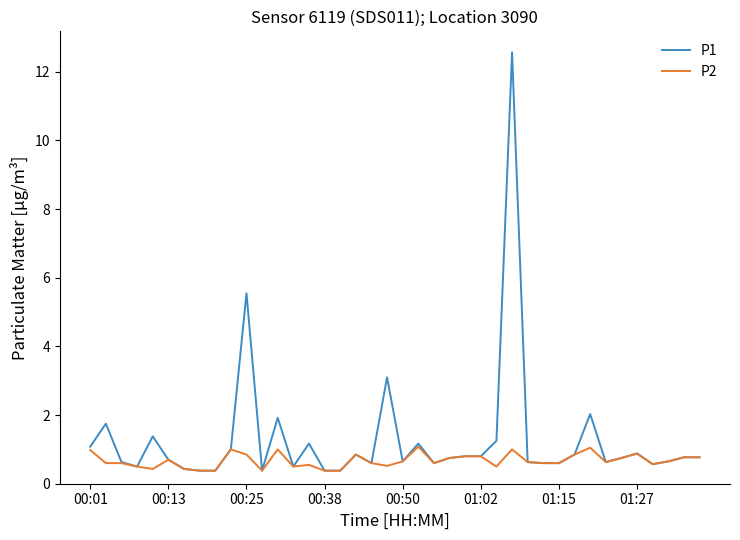

Which series has the largest total across all categories?

P1